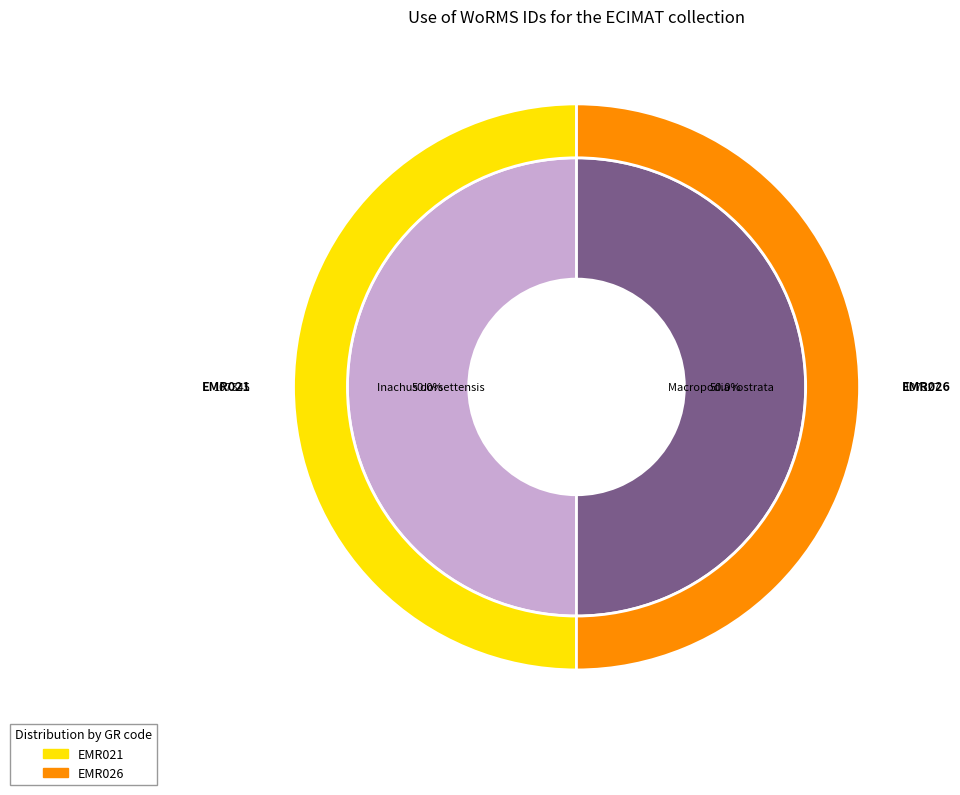

What portion of the pie excludes Macropodia rostrata?

50.0%